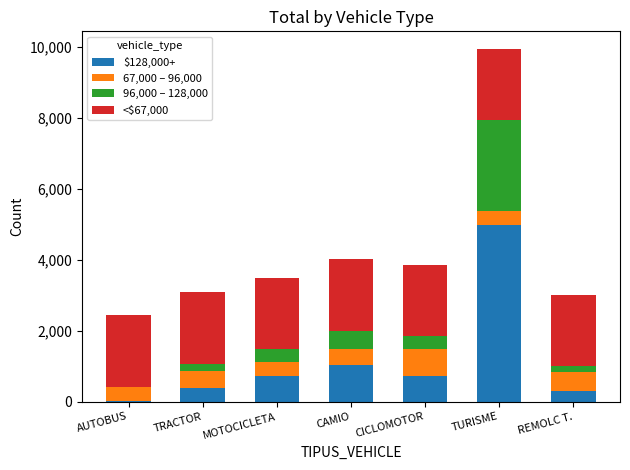

At which category is the sum across all series the highest?

TURISME